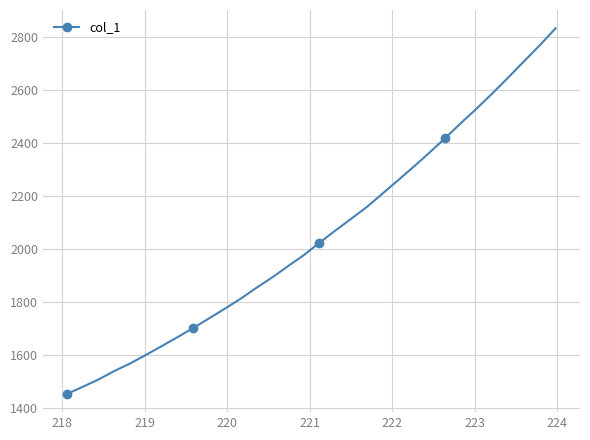

What is the value of the 23rd point from the left?

2311.9